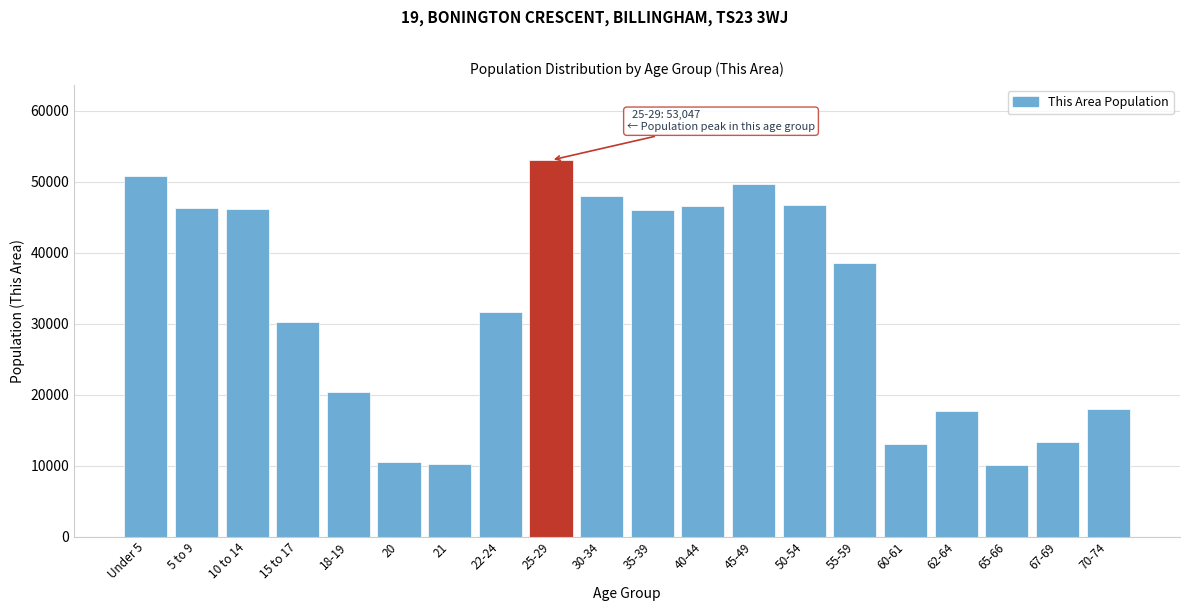

What is the label of the 5th bar from the right?

60-61